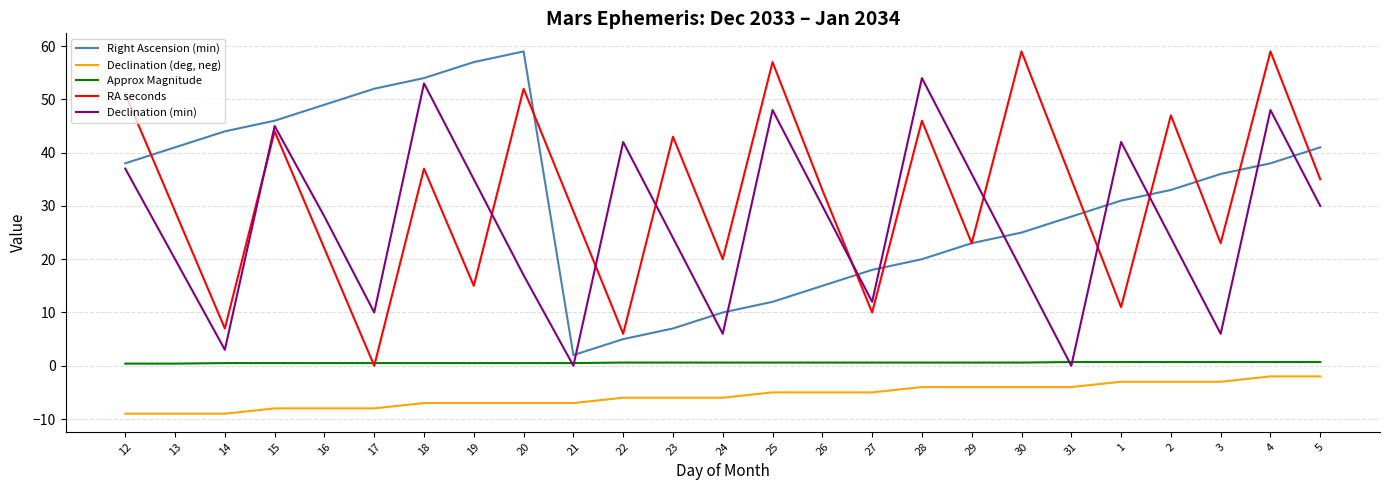

Is the value of Declination (min) at 1 greater than the value of Right Ascension (min) at 1?

Yes